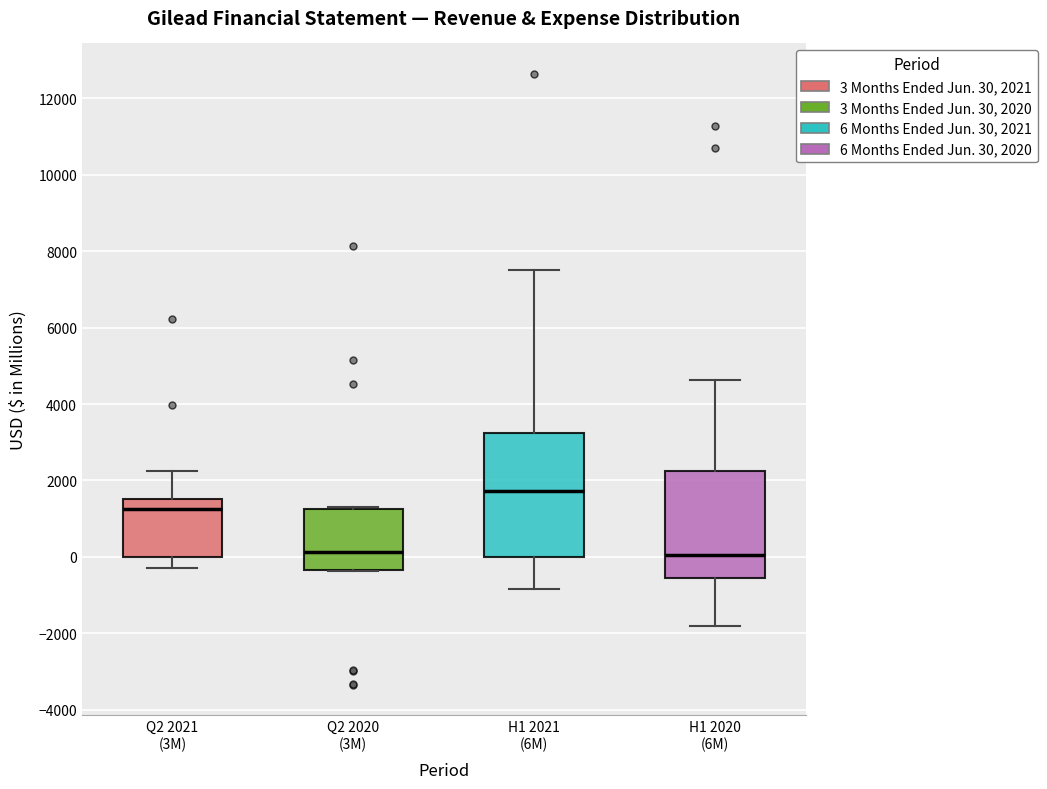

Reading left to right, transcribe this box plot: for each box, give where its median line is, the range the box spans, and where its two whiskers end, as read against the y-axis. The values are not printed on the chart, so give them approximately, as read against the axis.

Q2 2021 (3M): median 1200, box 0 to 1600, whiskers -200 to 2200
Q2 2020 (3M): median 200, box -400 to 1200, whiskers -400 to 1200
H1 2021 (6M): median 1800, box 0 to 3200, whiskers -800 to 7600
H1 2020 (6M): median 0, box -600 to 2200, whiskers -1800 to 4600